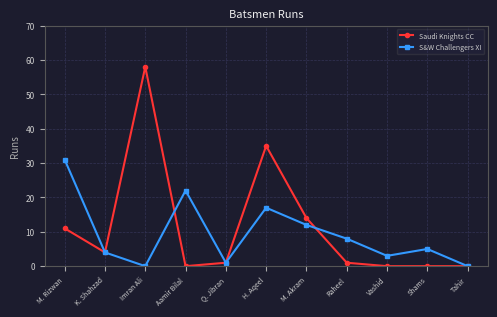

Which series has the widest spread of values?

Saudi Knights CC